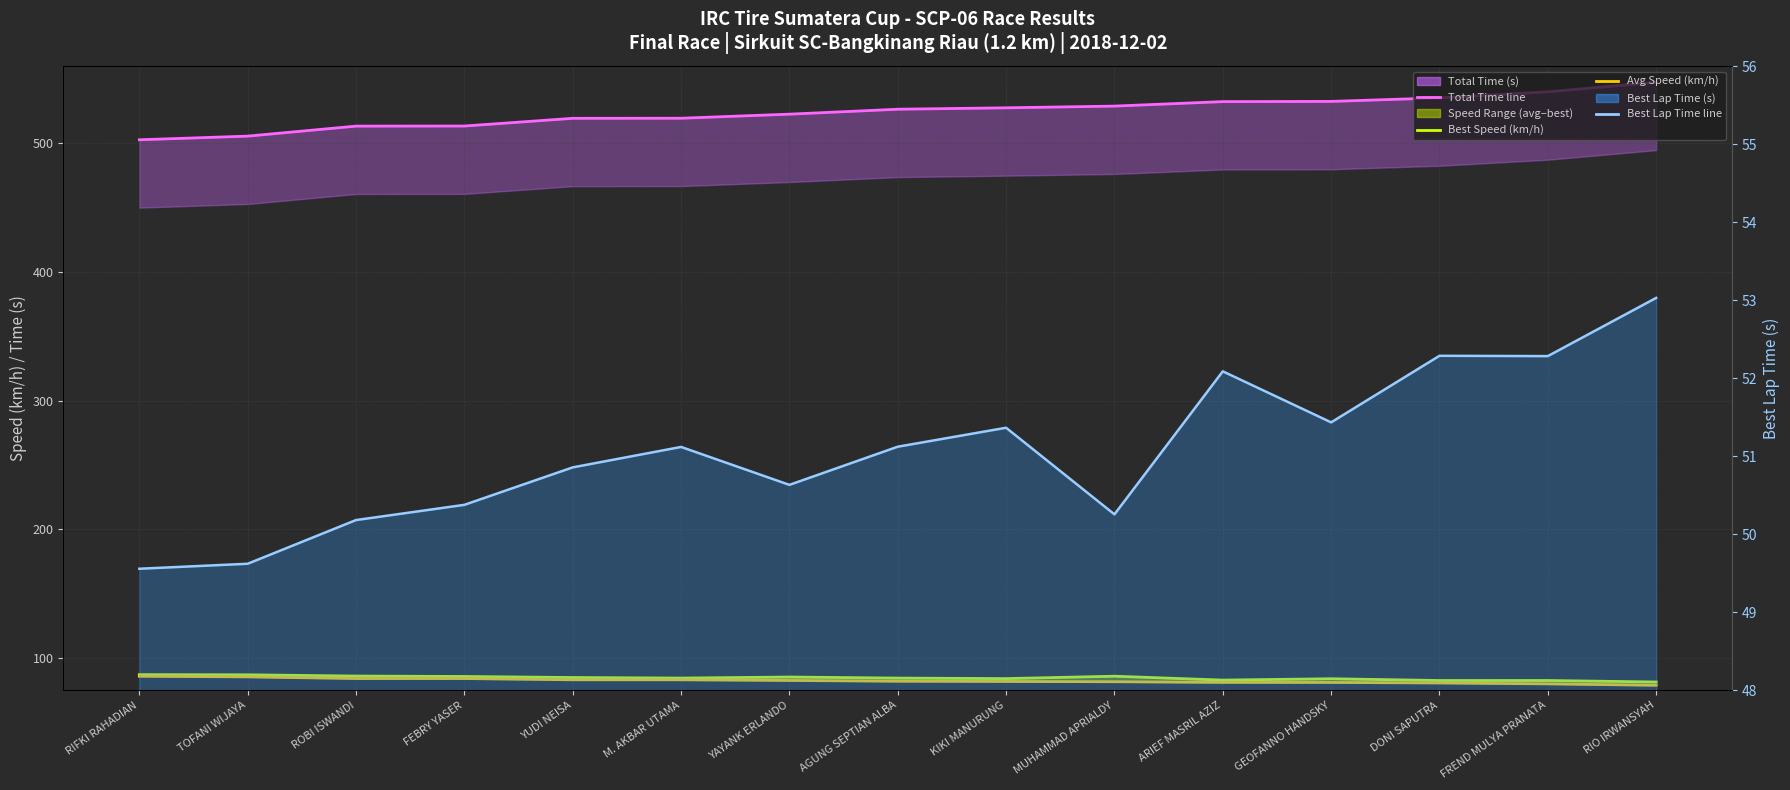

Where does the Total Time line series first go above 526?

AGUNG SEPTIAN ALBA